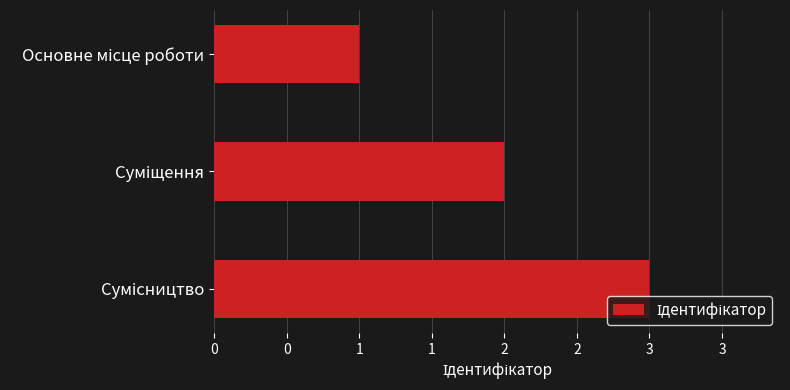

What is the average value?

2